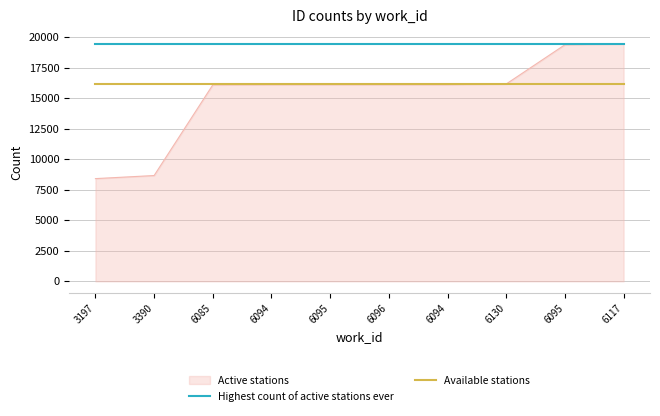

The Available stations series shows 6685 at 6130. True or false?

False